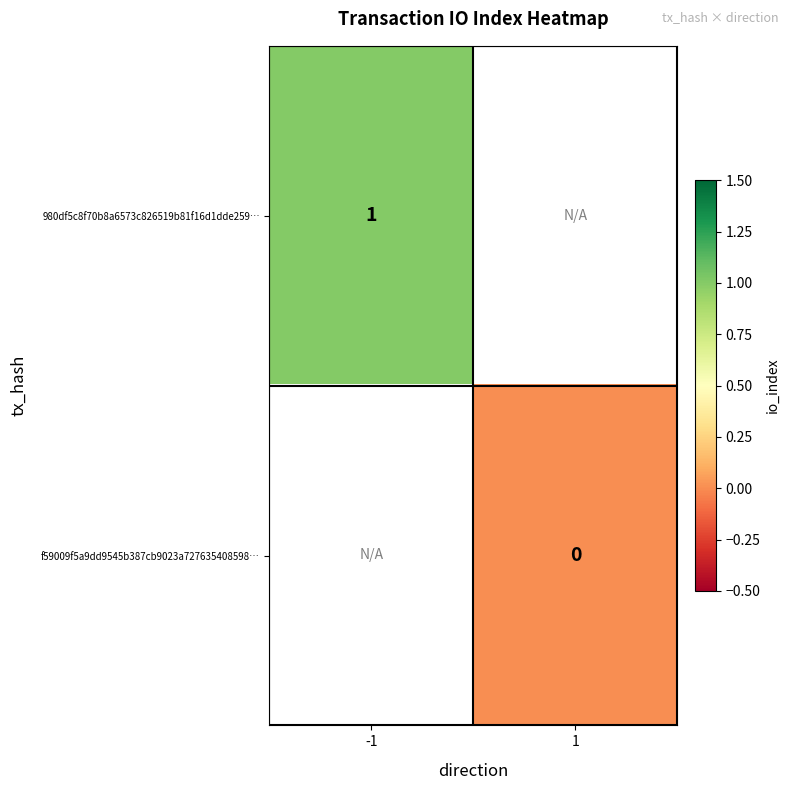

True or false: 980df5c8f70b8a6573c826519b81f16d1dde259… has a value of 1 at -1.

True